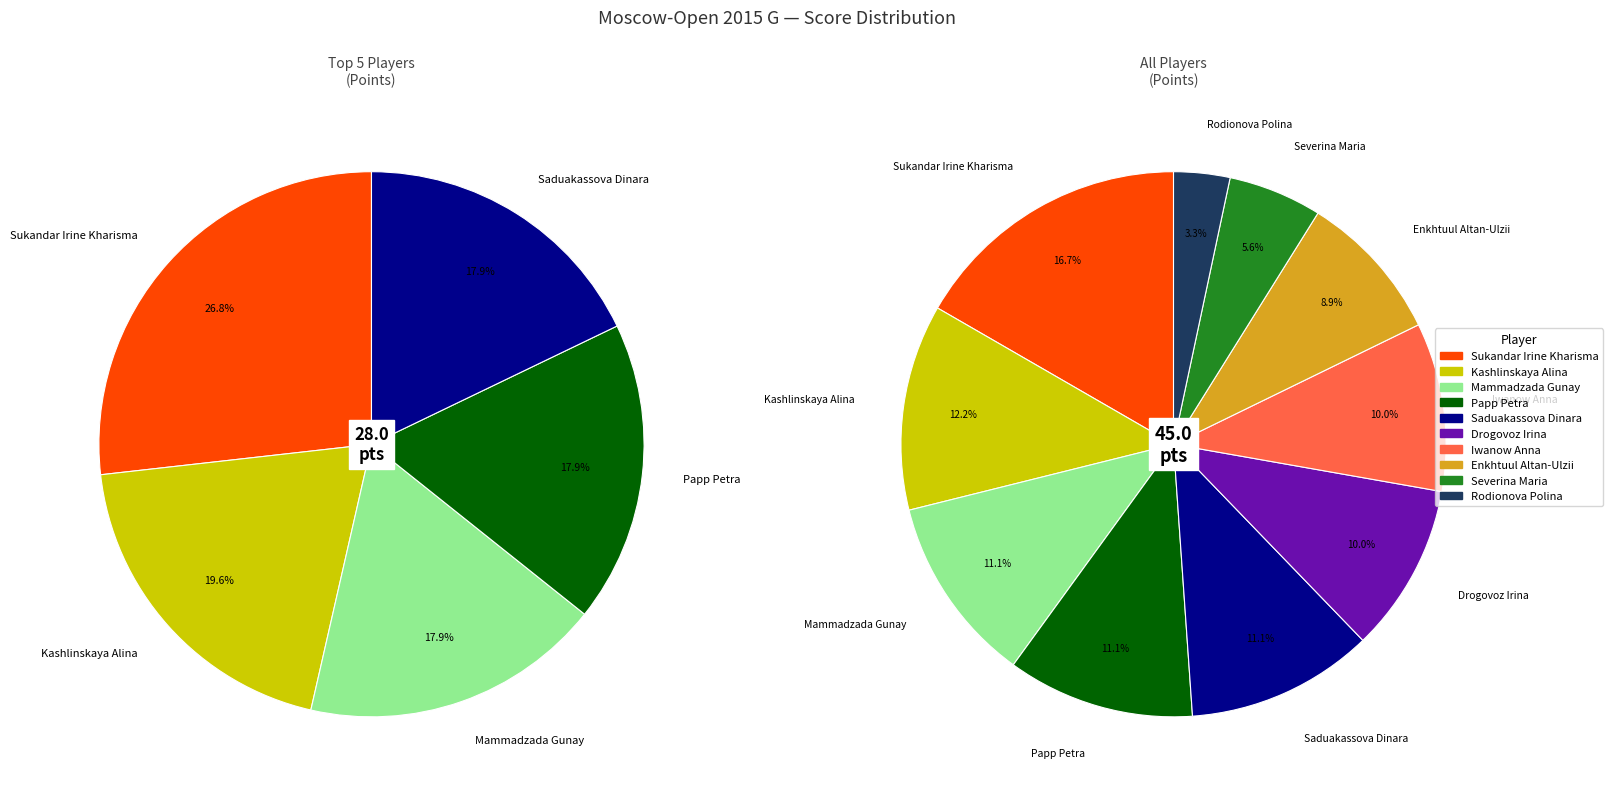

What is the change in value from Sukandar Irine Kharisma to Papp Petra?

-2.5